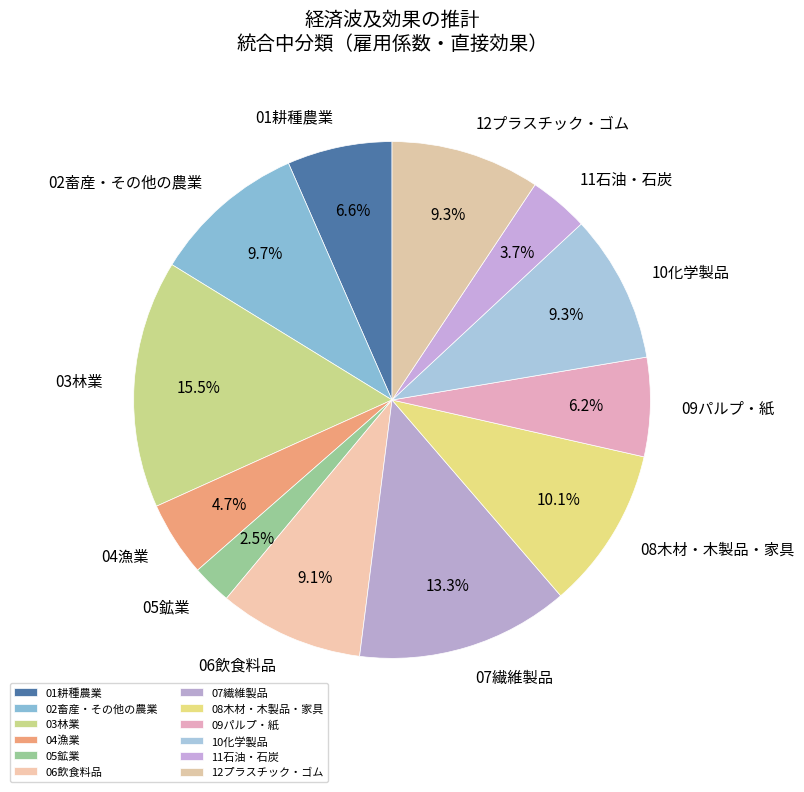

Do 02畜産・その他の農業 and 09パルプ・紙 together represent more than half of the pie?

No